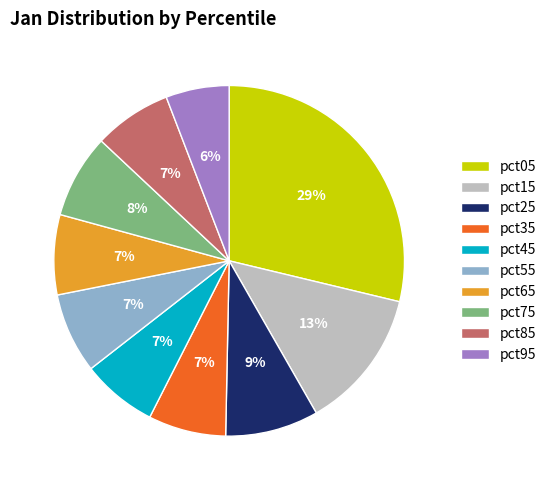

How many segments does this pie chart have?

10